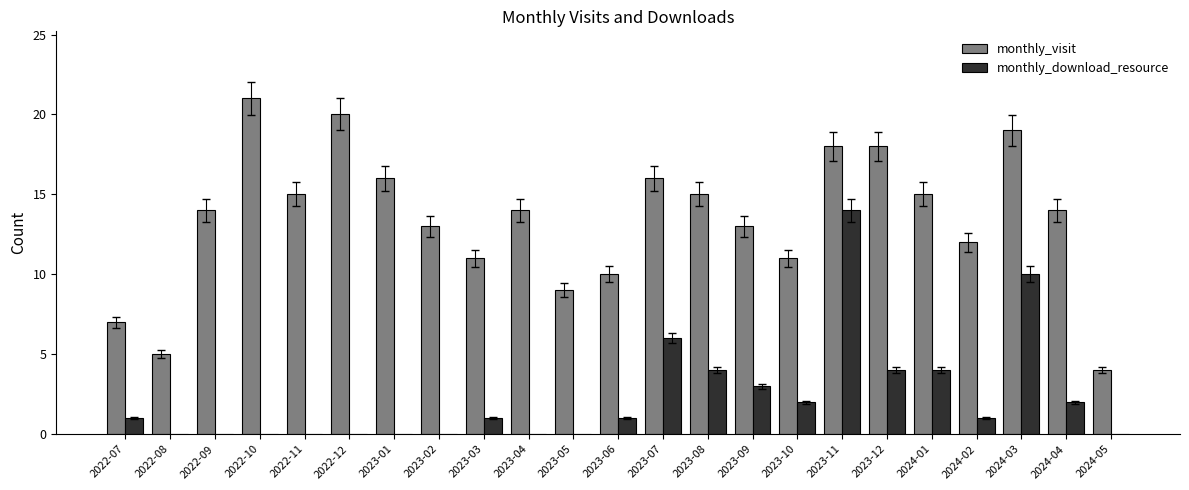

Count the number of categories in the chart.

23